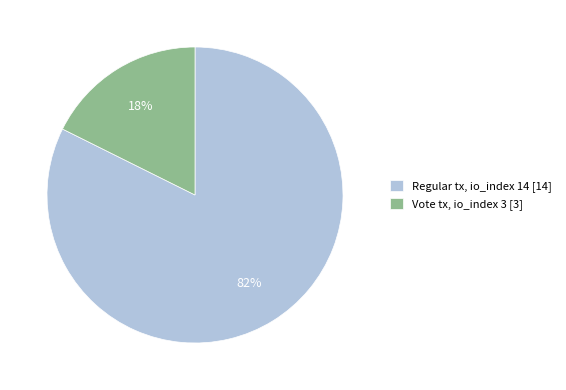

Count the number of slices in the pie.

2